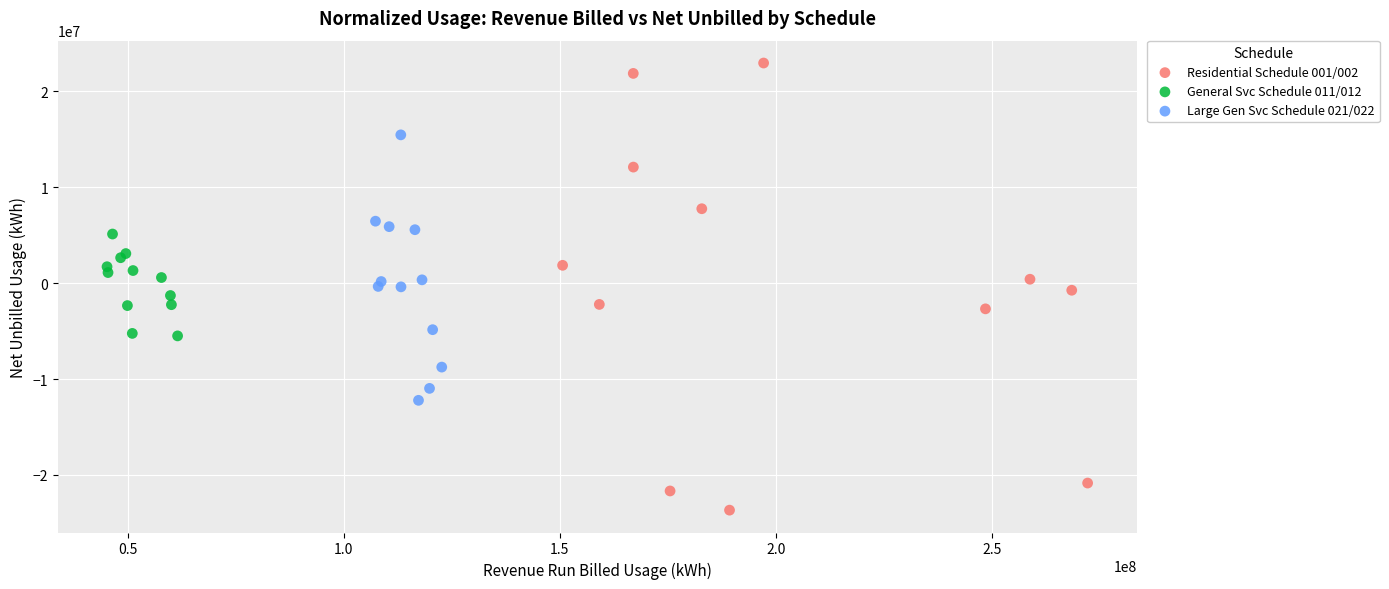

Which series contains the lowest Y value?

Residential Schedule 001/002